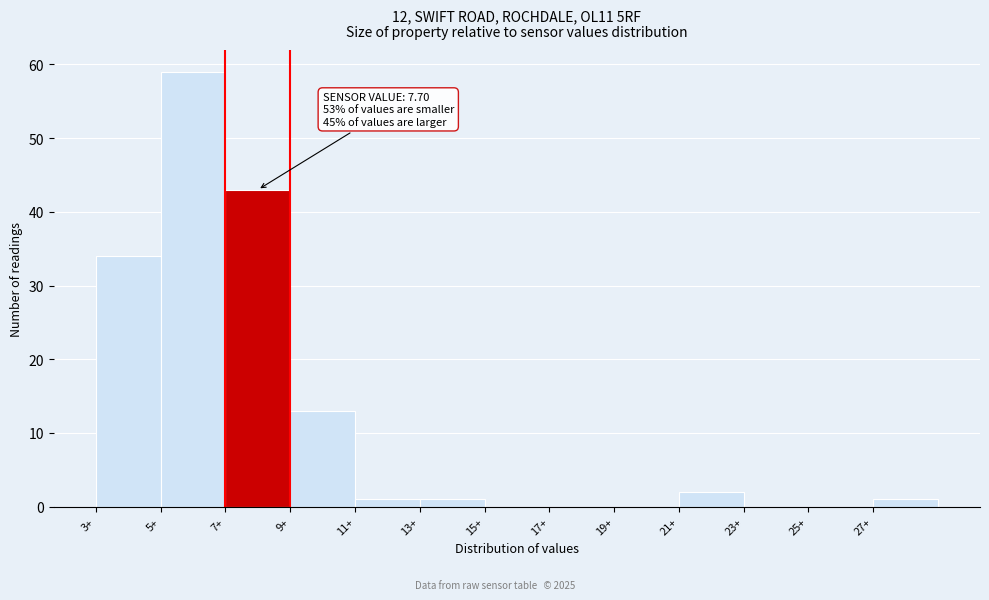

Over which range of the x-axis is the bar tallest?

5 to 7